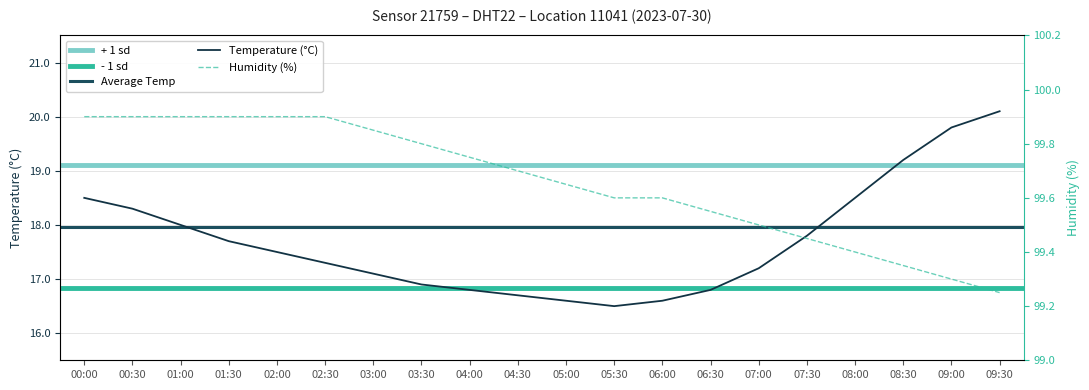

The value of humidity at 02:00 is 55.2. True or false?

False